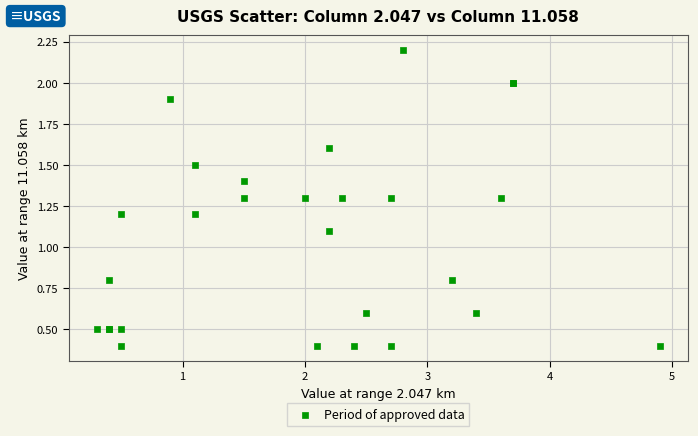

What Y value in the scatter plot is closest to 1?

1.1